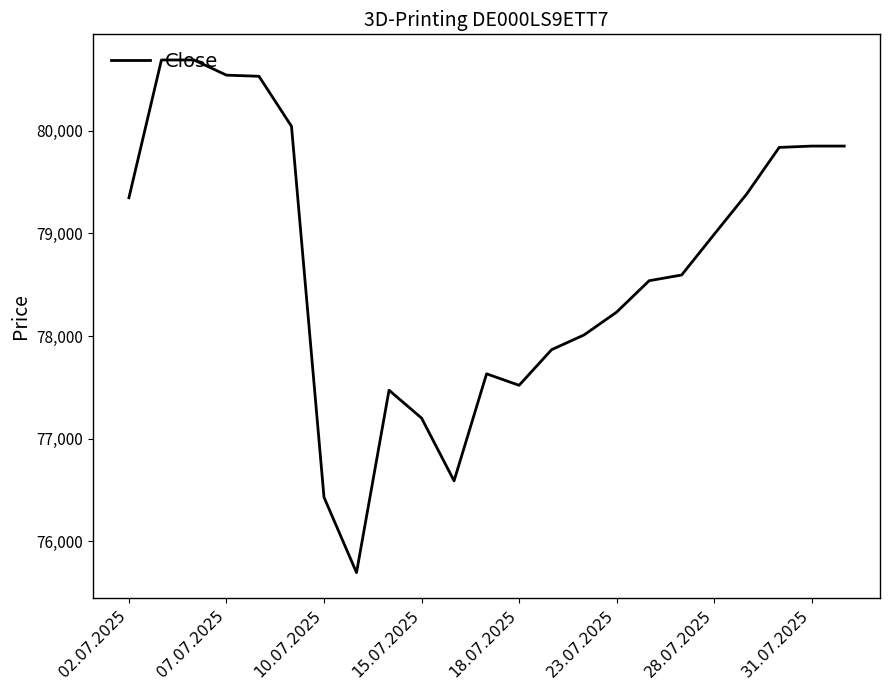

What is the smallest value displayed?

75695